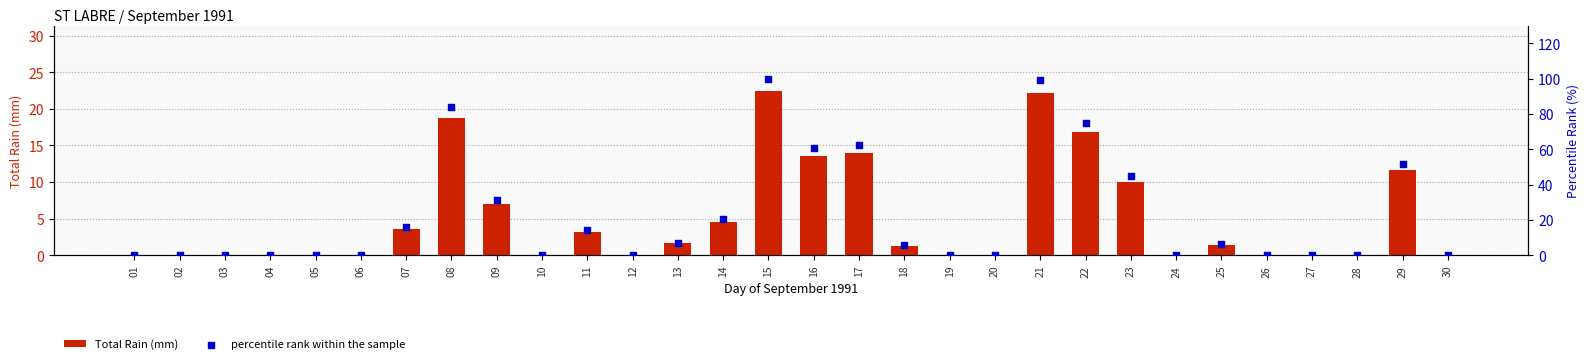

At which category is the sum across all series the highest?

15